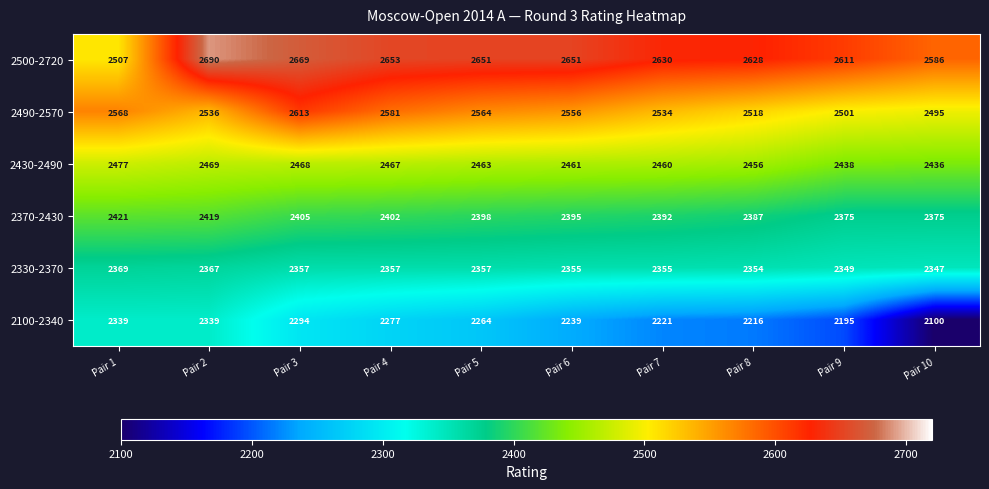

Which series has the largest total across all categories?

2500-2720